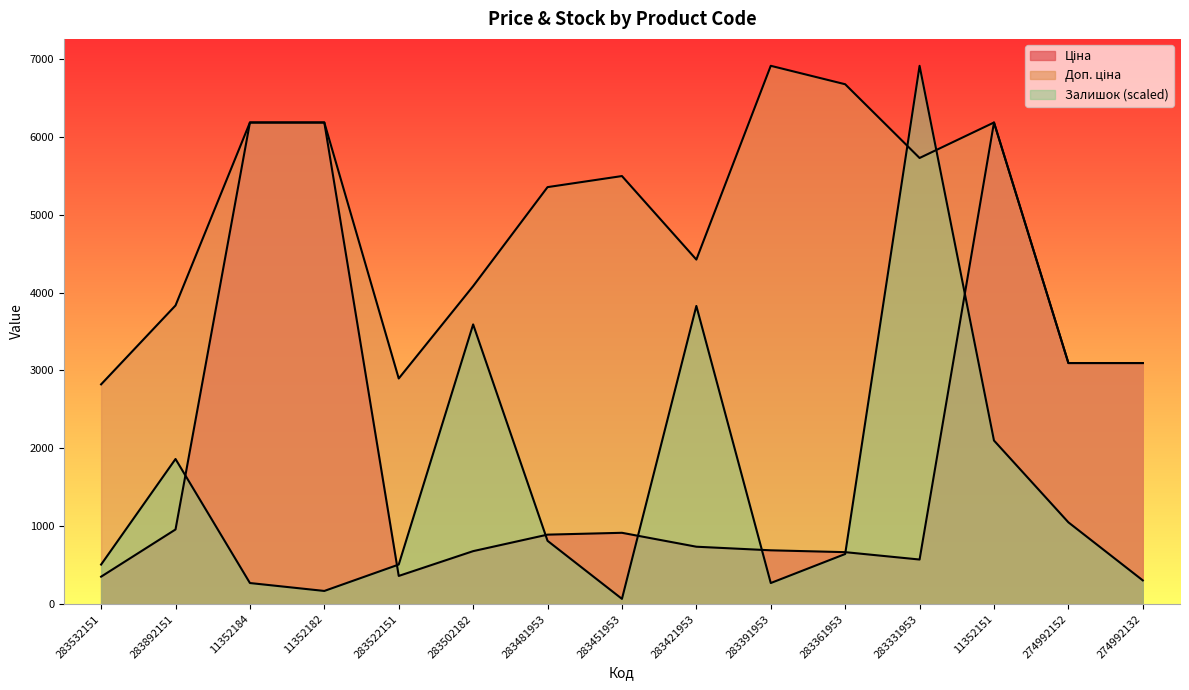

Does the chart have visible grid lines?

No